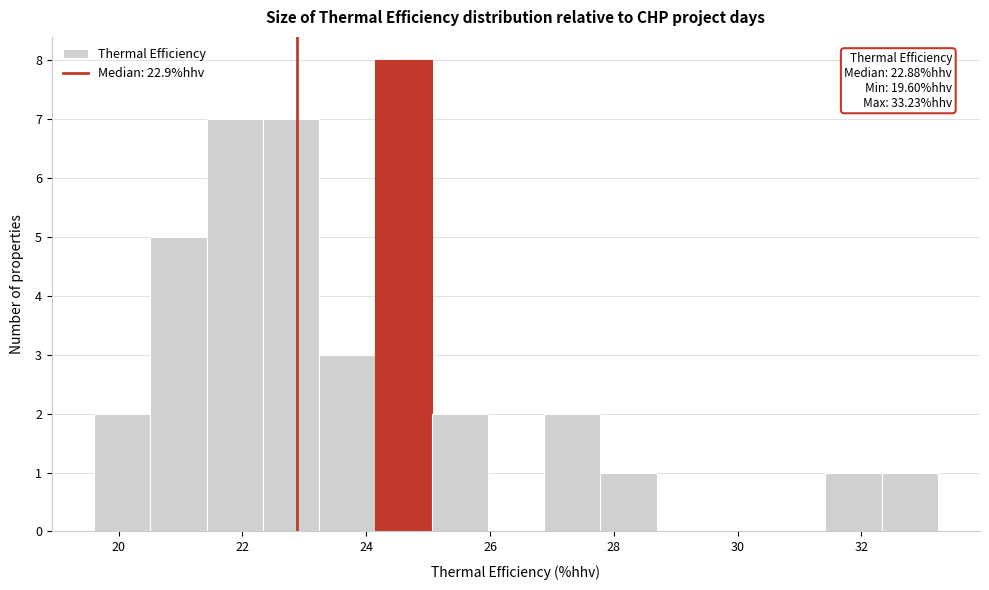

Over which range of the x-axis is the bar tallest?

24.2 to 25.0